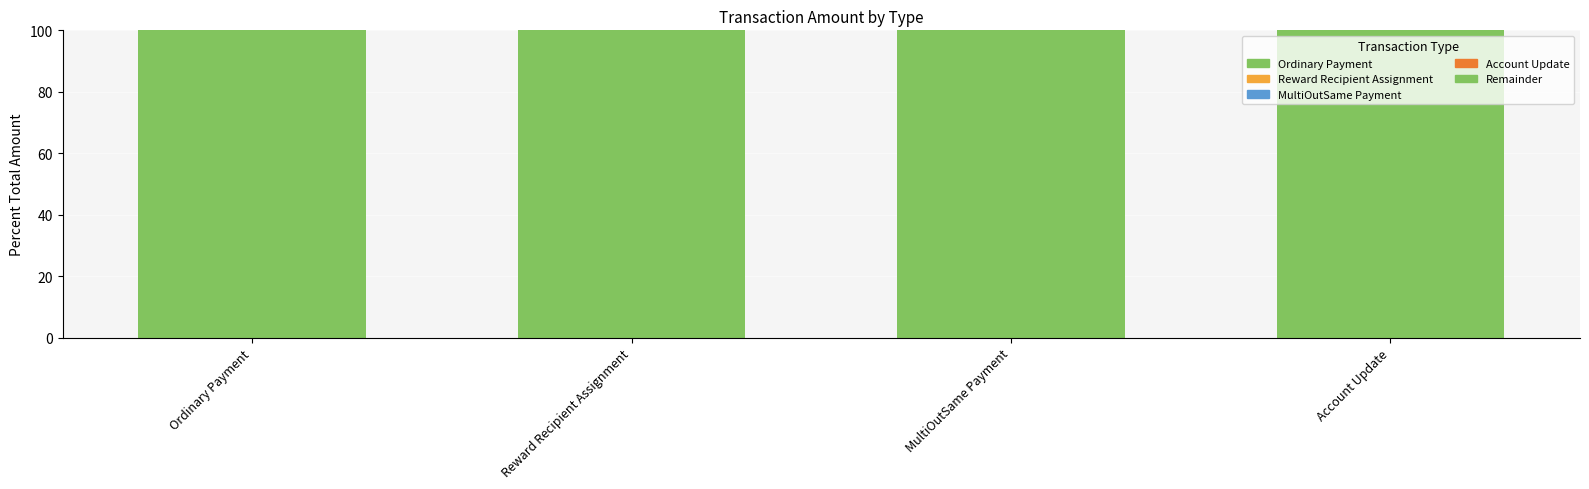

At which label is the value closest to 50?

Ordinary Payment